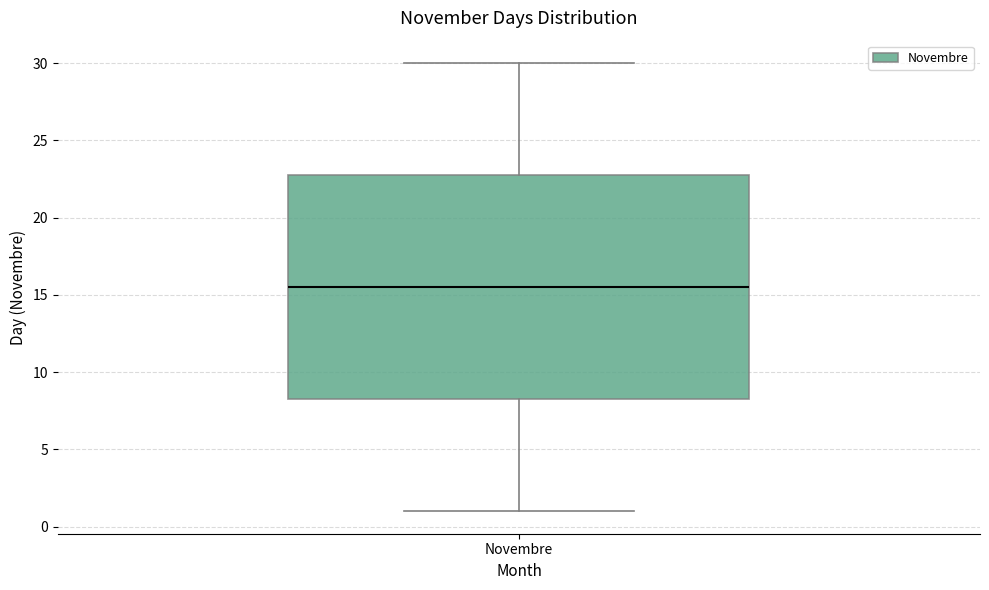

Where does the median line of the box for Novembre sit on the y-axis? The values are not printed on the chart, so give them approximately, as read against the axis.

15.5